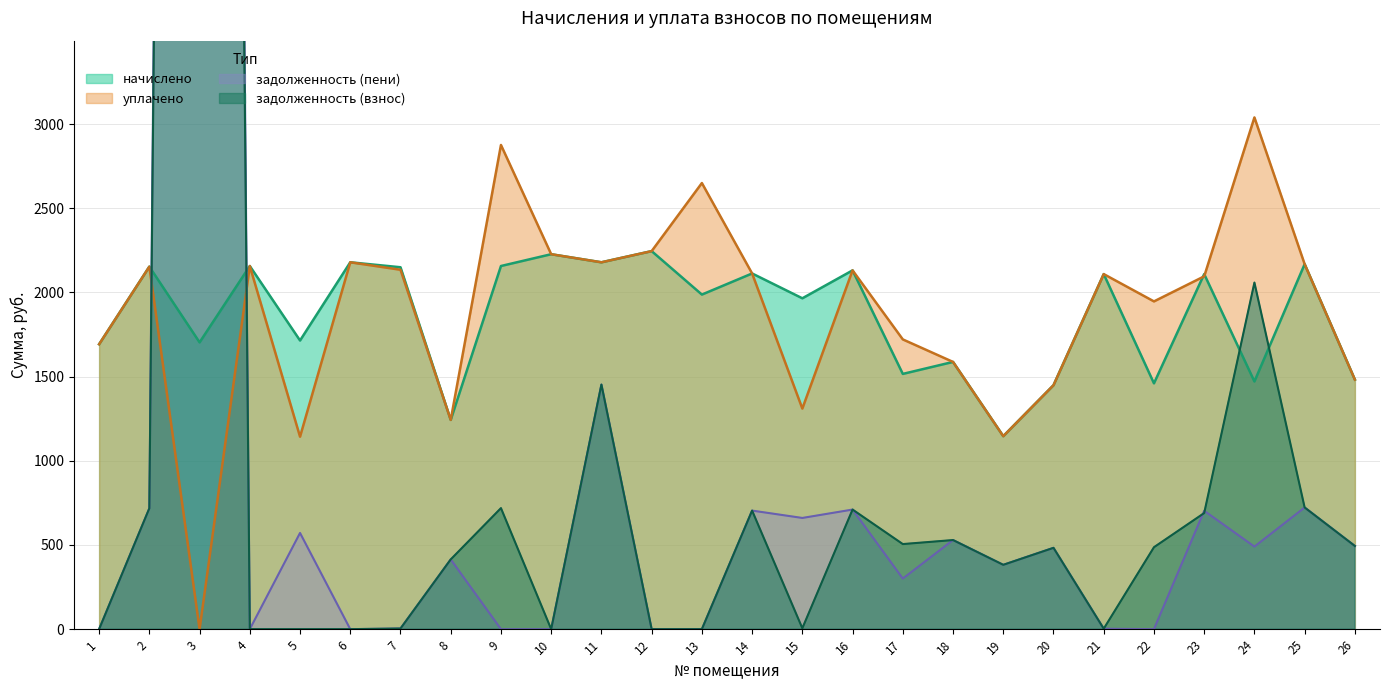

True or false: задолженность (взнос) and начислено intersect in this chart.

True